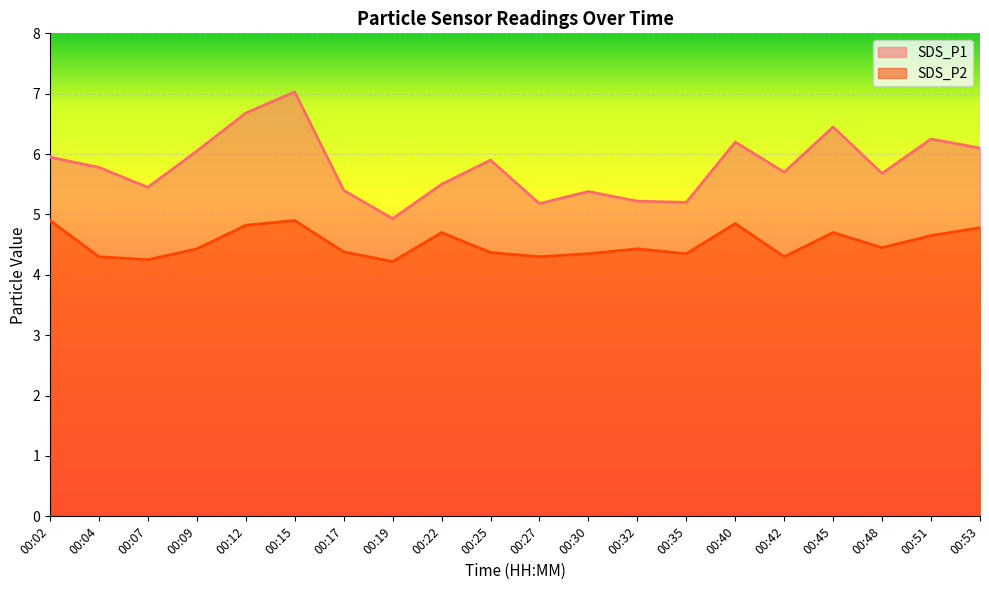

Where is SDS_P2 nearest to the value 4?

00:19